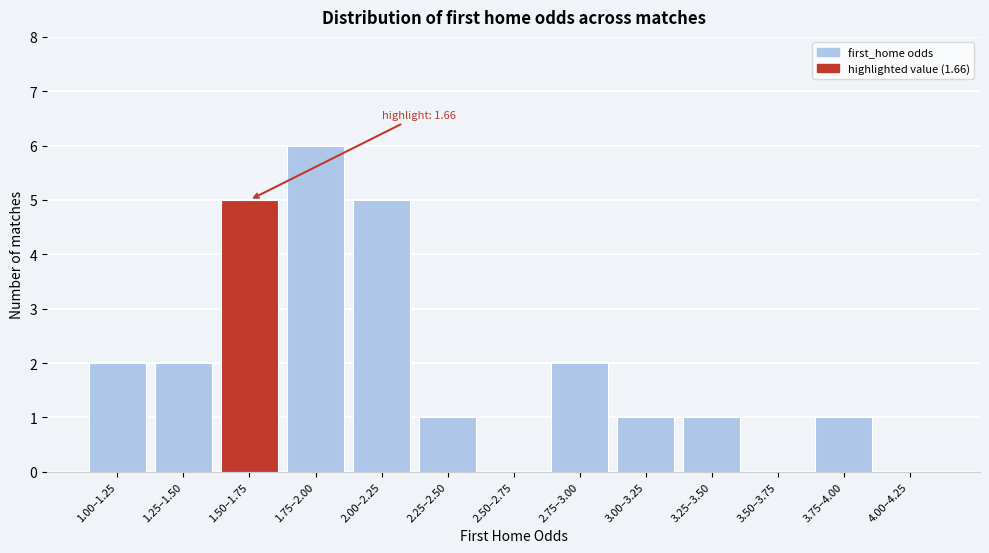

Reading right to left, what are all the values shown in this chart?

4.00–4.25=0	3.75–4.00=1	3.50–3.75=0	3.25–3.50=1	3.00–3.25=1	2.75–3.00=2	2.50–2.75=0	2.25–2.50=1	2.00–2.25=5	1.75–2.00=6	1.50–1.75=5	1.25–1.50=2	1.00–1.25=2